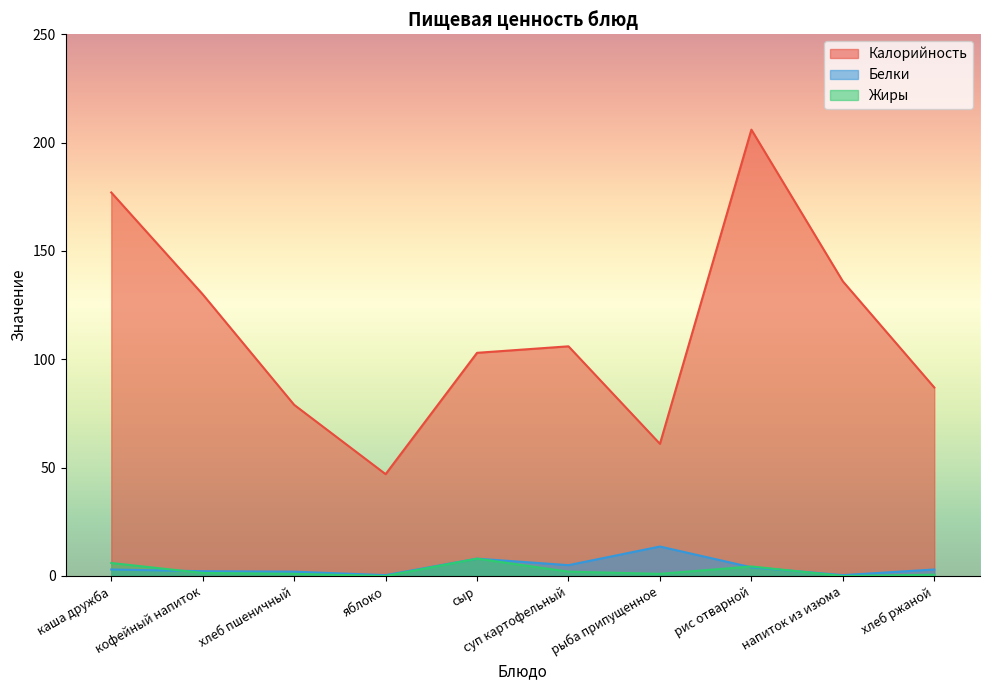

The value of Калорийность at суп картофельный is 106.0. True or false?

True